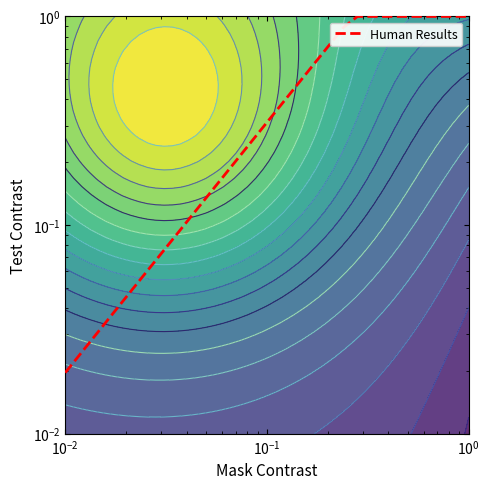

What is the difference between the maximum and minimum values?

1.0